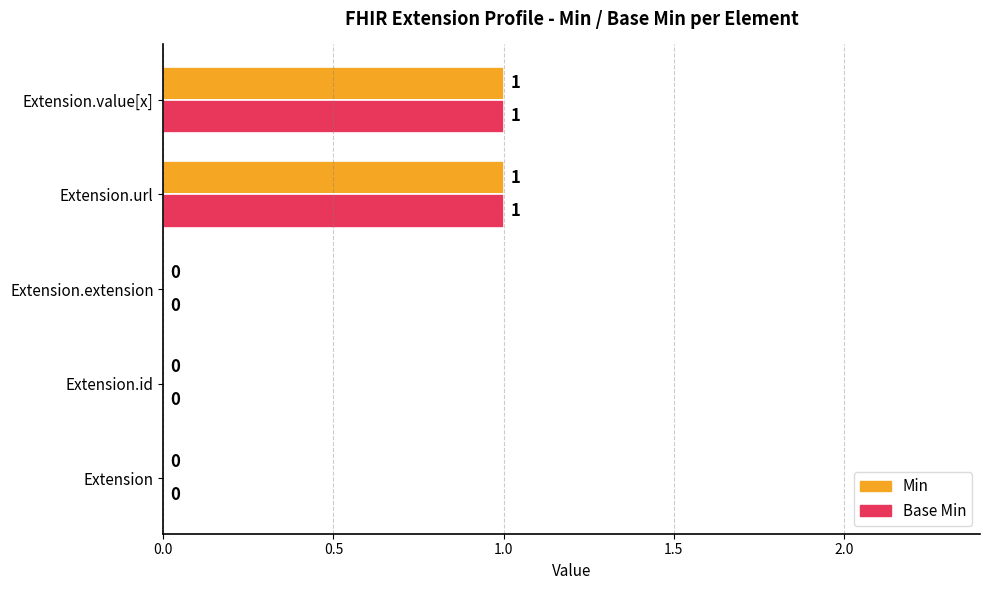

The value of Base Min at Extension.id is 0. True or false?

True